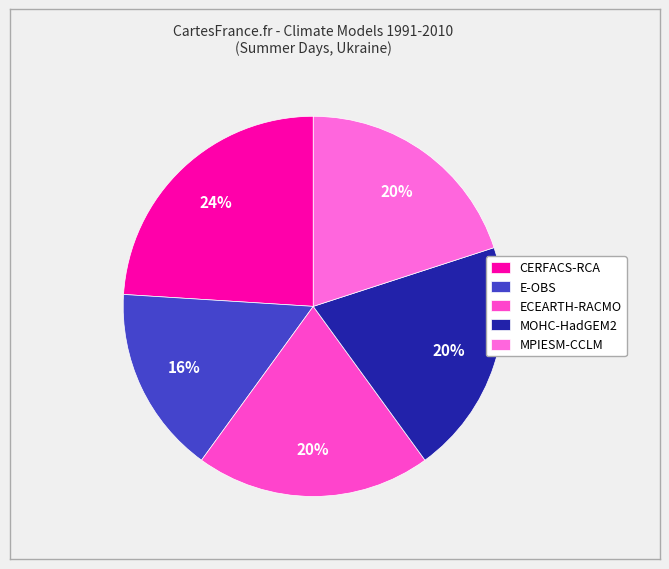

Does any single category account for the majority?

No